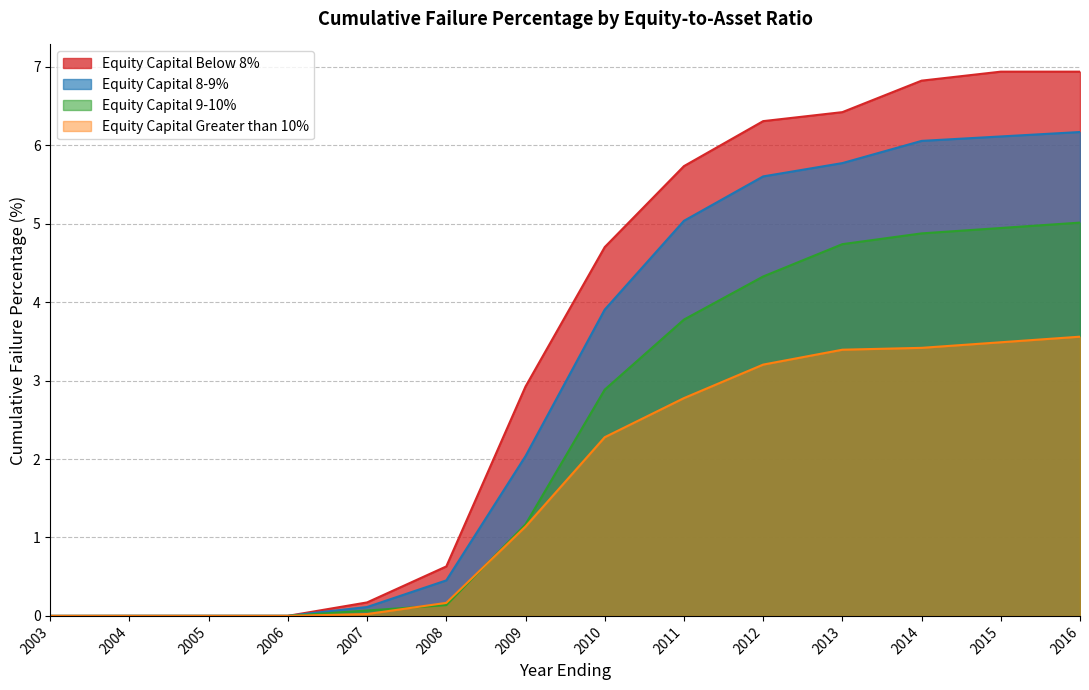

Which series changed the most between 2003 and 2010?

Equity Capital Below 8%